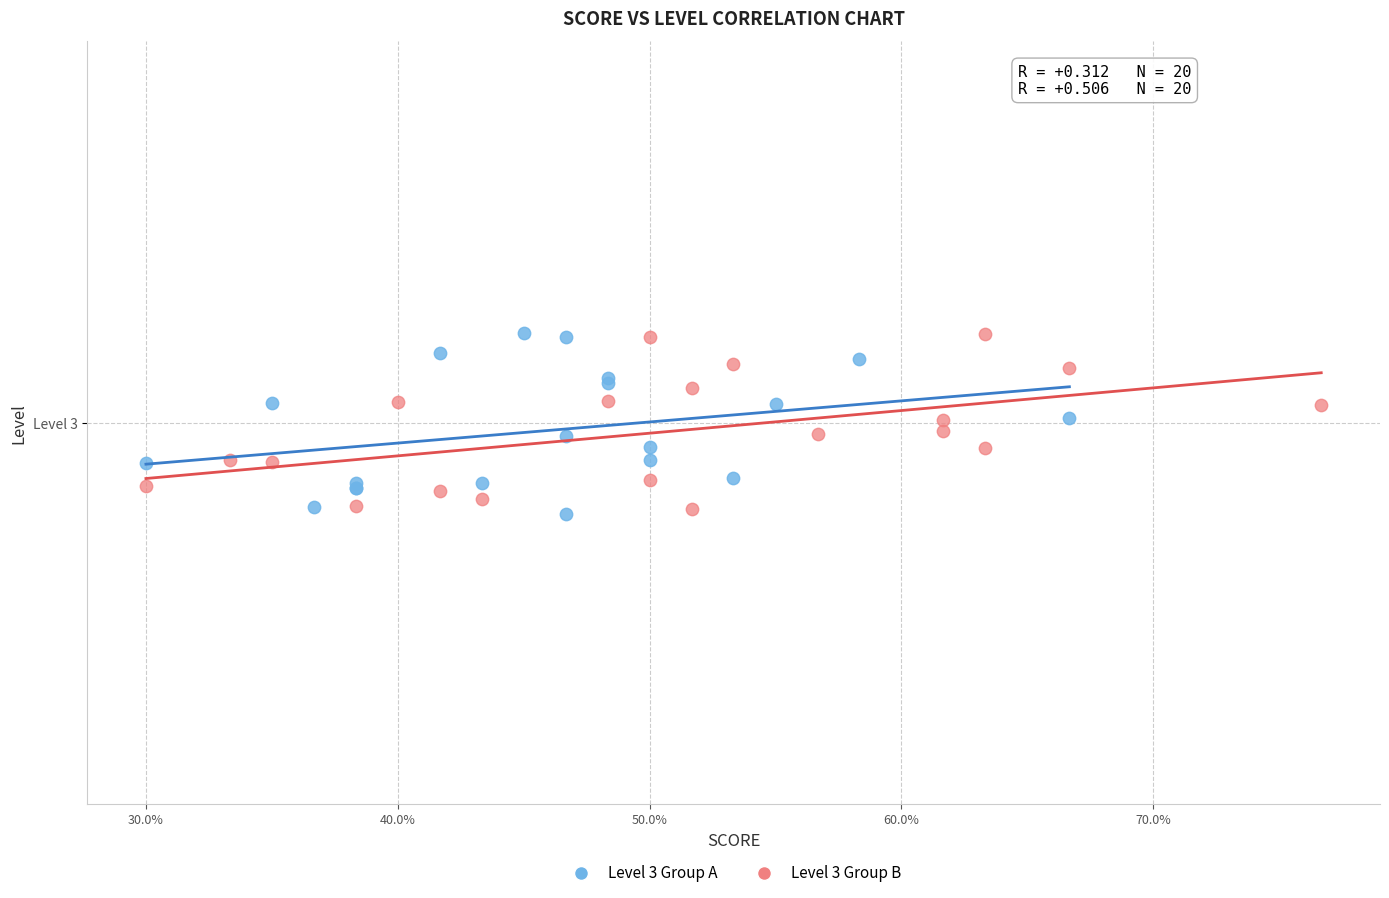

What are all the series names shown in the legend?

Level 3 Group A, Level 3 Group B